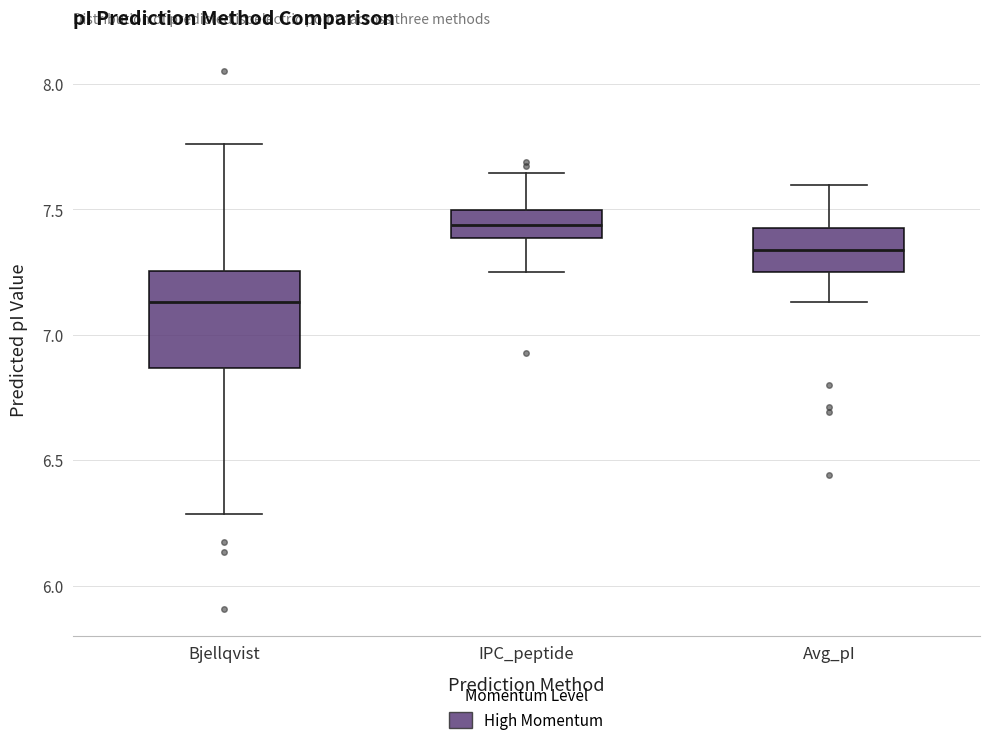

Reading left to right, transcribe this box plot: for each box, give where its median line is, the range the box spans, and where its two whiskers end, as read against the y-axis. The values are not printed on the chart, so give them approximately, as read against the axis.

Bjellqvist: median 7.15, box 6.85 to 7.25, whiskers 6.30 to 7.75
IPC_peptide: median 7.45, box 7.40 to 7.50, whiskers 7.25 to 7.65
Avg_pI: median 7.35, box 7.25 to 7.40, whiskers 7.15 to 7.60